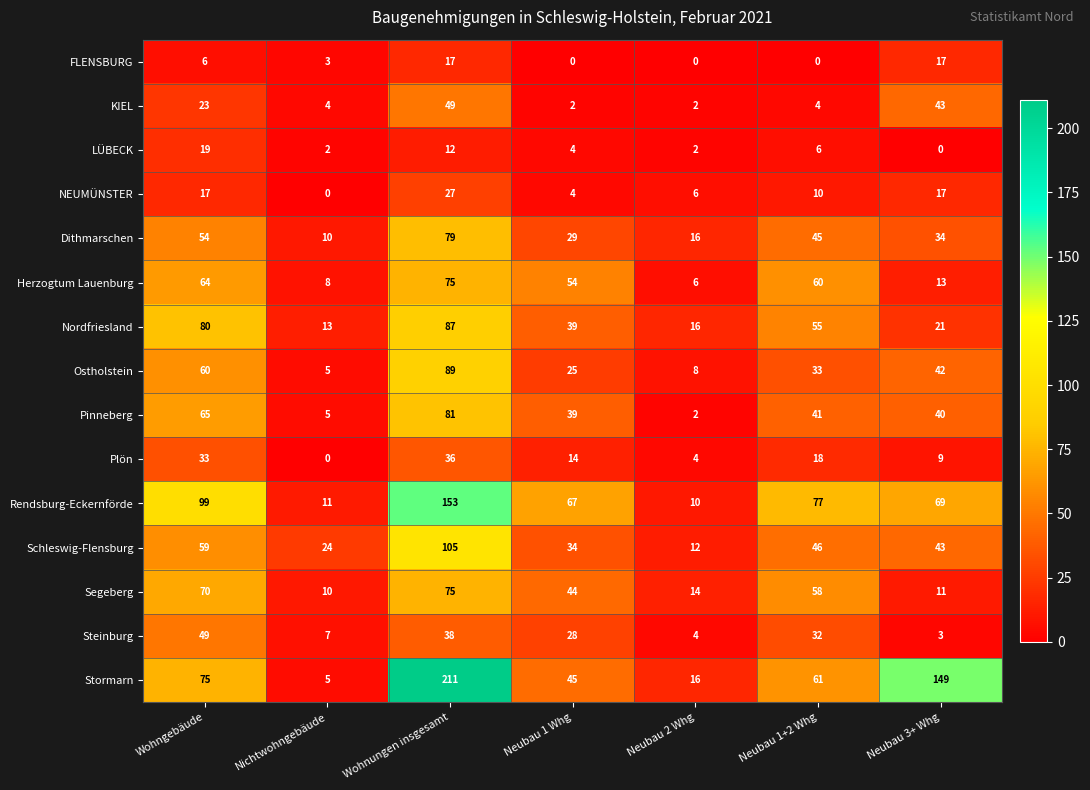

What is the difference between the maximum and second lowest values in the Dithmarschen series?

63